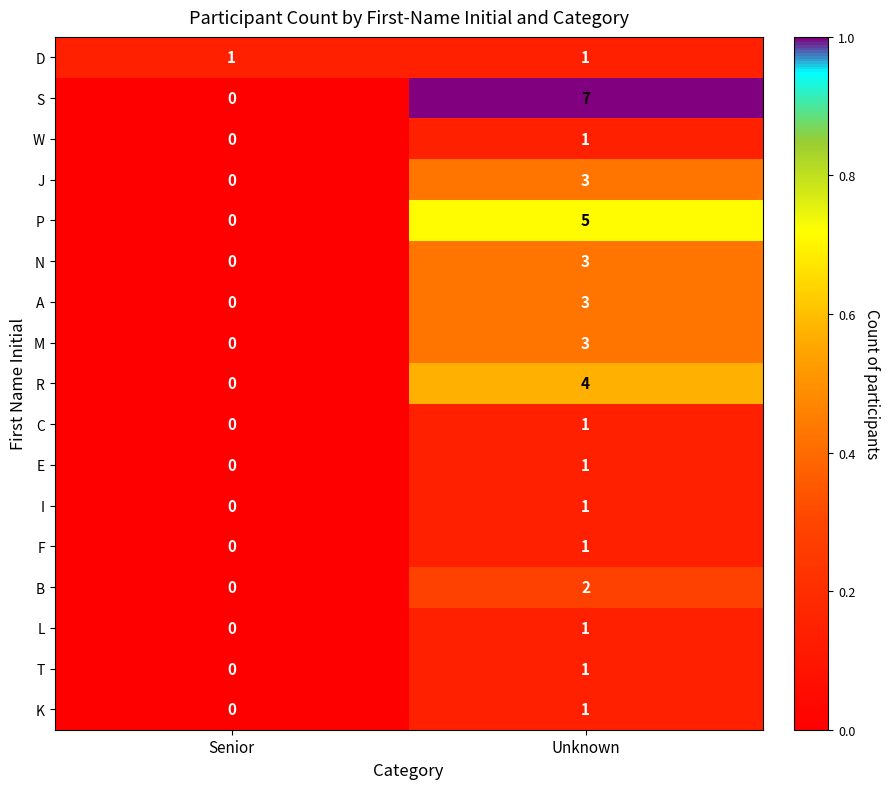

Is it true that W equals 0 at Senior?

True